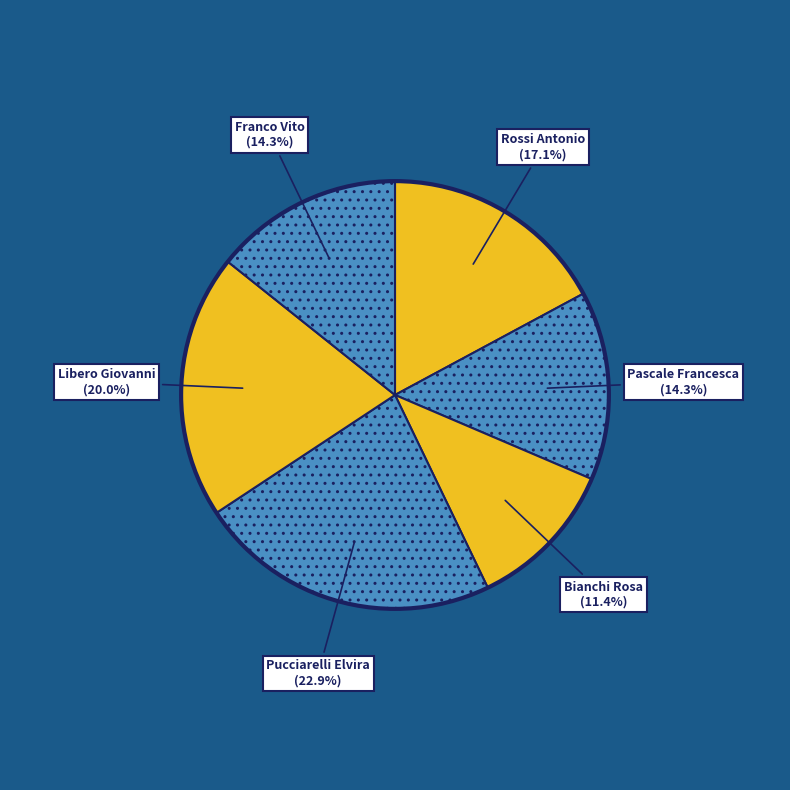

Count the number of slices in the pie.

6